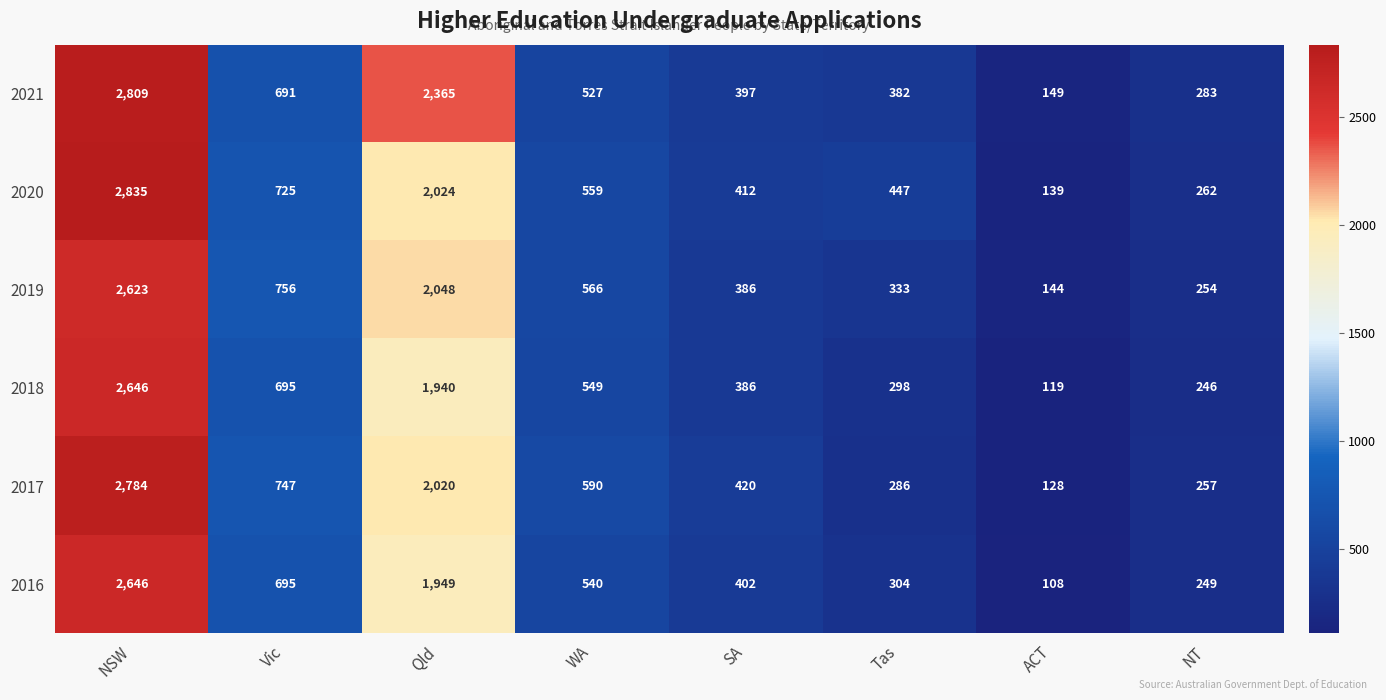

True or false: 2017 has a value of 421 at Qld.

False